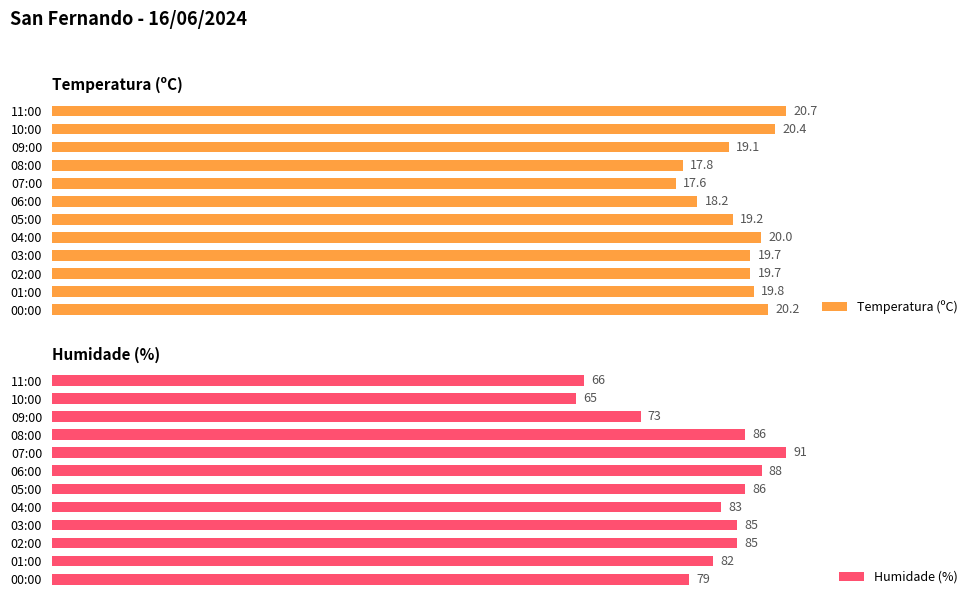

Where is Temperatura (ºC) nearest to the value 19?

09:00